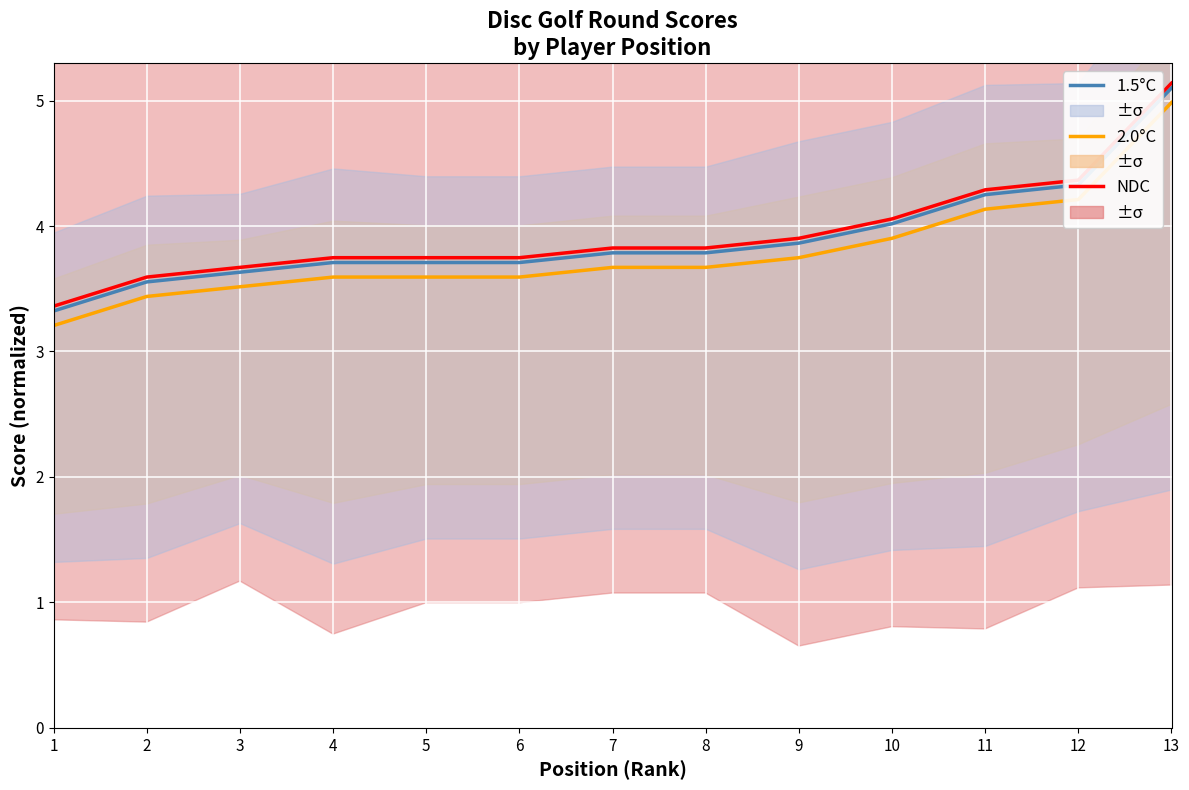

At which category is the sum across all series the highest?

13